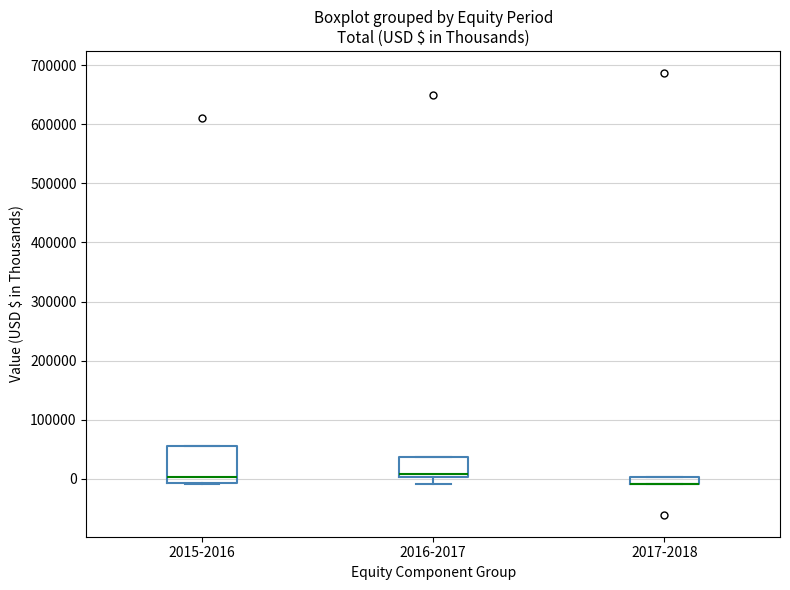

Where is the lower edge of the box for 2015-2016 on the y-axis? The values are not printed on the chart, so give them approximately, as read against the axis.

-10000